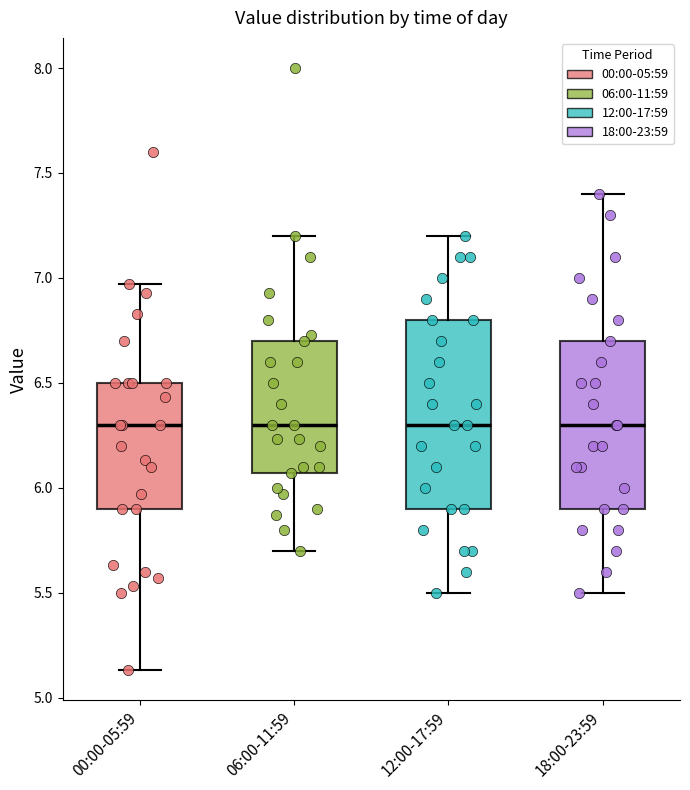

Reading left to right, transcribe this box plot: for each box, give where its median line is, the range the box spans, and where its two whiskers end, as read against the y-axis. The values are not printed on the chart, so give them approximately, as read against the axis.

00:00-05:59: median 6.30, box 5.90 to 6.50, whiskers 5.15 to 6.95
06:00-11:59: median 6.30, box 6.05 to 6.70, whiskers 5.70 to 7.20
12:00-17:59: median 6.30, box 5.90 to 6.80, whiskers 5.50 to 7.20
18:00-23:59: median 6.30, box 5.90 to 6.70, whiskers 5.50 to 7.40